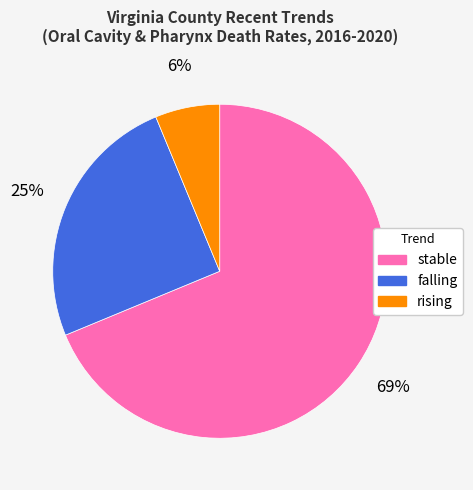

How many segments does this pie chart have?

3